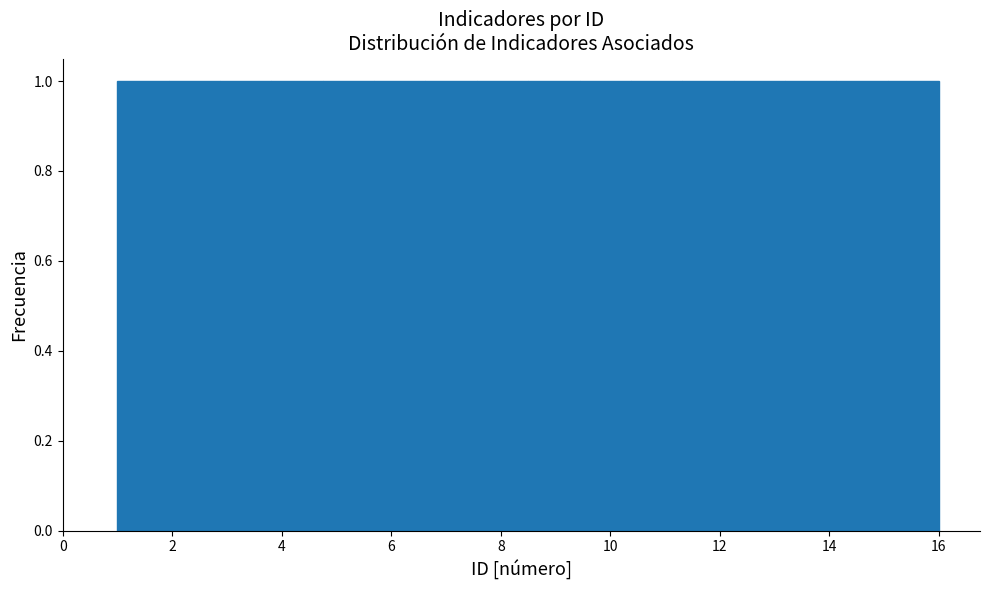

Reading left to right, transcribe this chart: for each bar, give the range it covers on the x-axis and its height. Neither the bar edges nor the heights are printed on the chart, so give them approximately, as read against the axes.

1.0 to 2.0: 1
2.0 to 2.8: 1
2.8 to 3.8: 1
3.8 to 4.8: 1
4.8 to 5.6: 1
5.6 to 6.6: 1
6.6 to 7.6: 1
7.6 to 8.6: 1
8.6 to 9.4: 1
9.4 to 10.4: 1
10.4 to 11.4: 1
11.4 to 12.2: 1
12.2 to 13.2: 1
13.2 to 14.2: 1
14.2 to 15.0: 1
15.0 to 16.0: 1